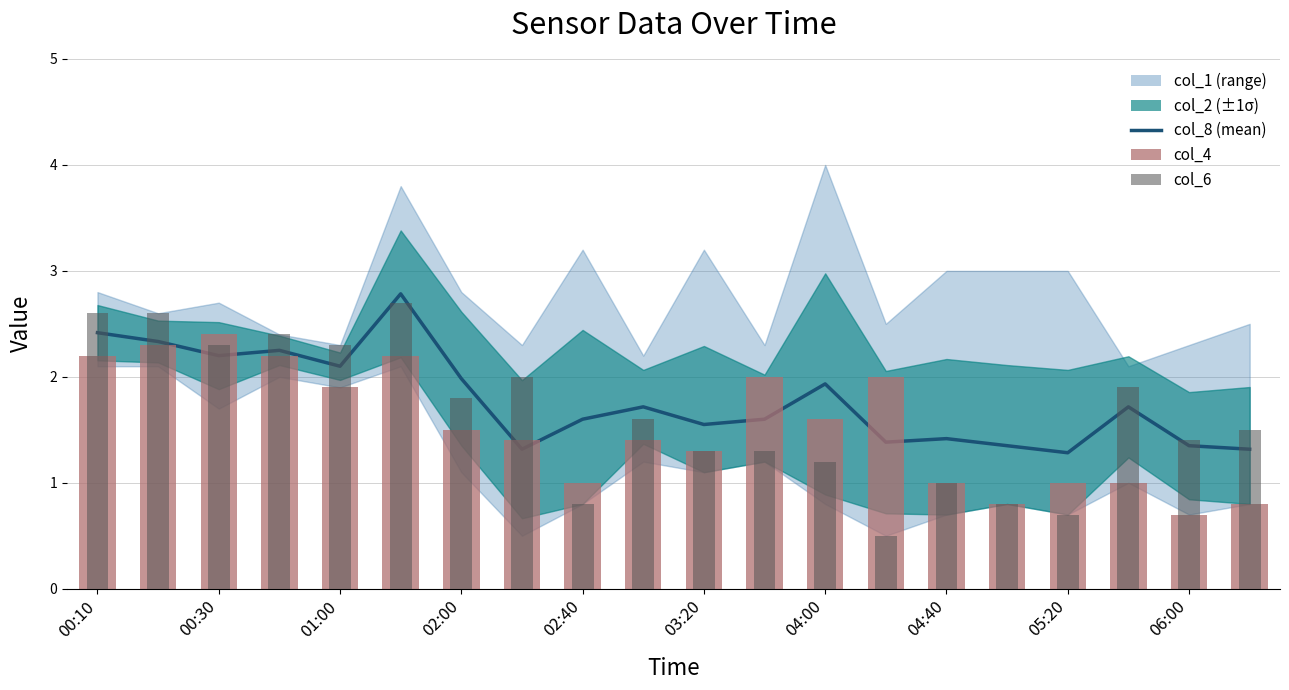

What is the average value of the col_8 series?

1.8